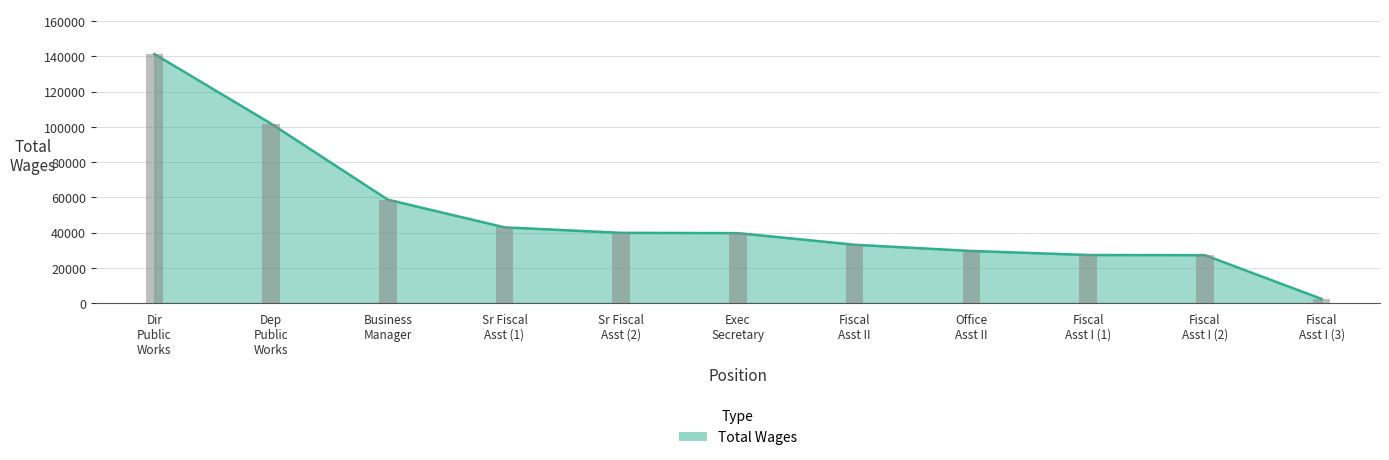

What is the value of the 3rd bar from the left?

58669